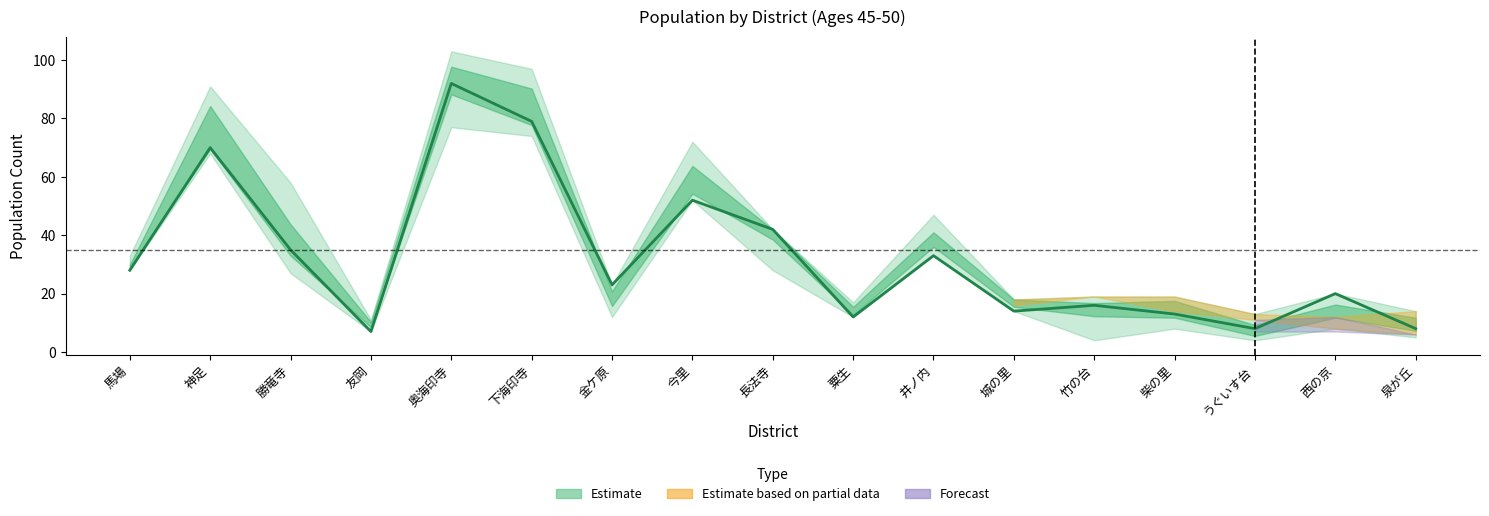

Rank the categories by 48才 value from highest to lowest.

下海印寺, 奥海印寺, 神足, 今里, 勝竜寺, 井ノ内, 長法寺, 馬場, 竹の台, 柴の里, 城の里, 粟生, 泉が丘, うぐいす台, 金ケ原, 友岡, 西の京